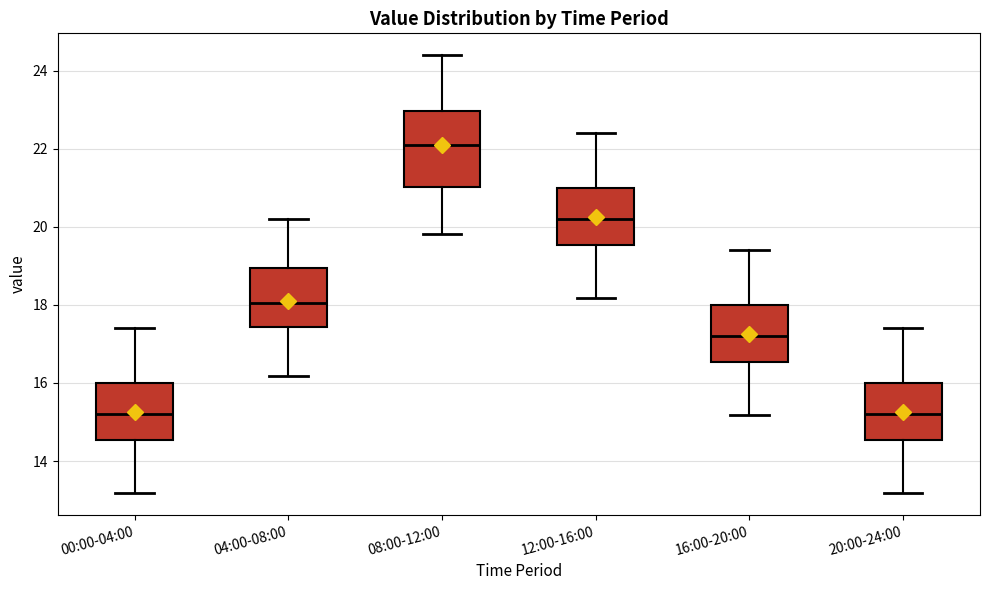

Which box is the tallest, from its lower edge to its upper edge?

08:00-12:00